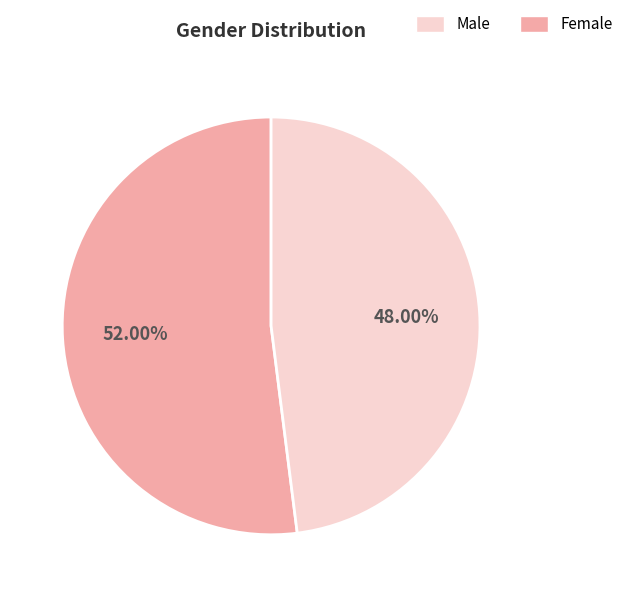

Is there a majority slice in this chart?

Yes